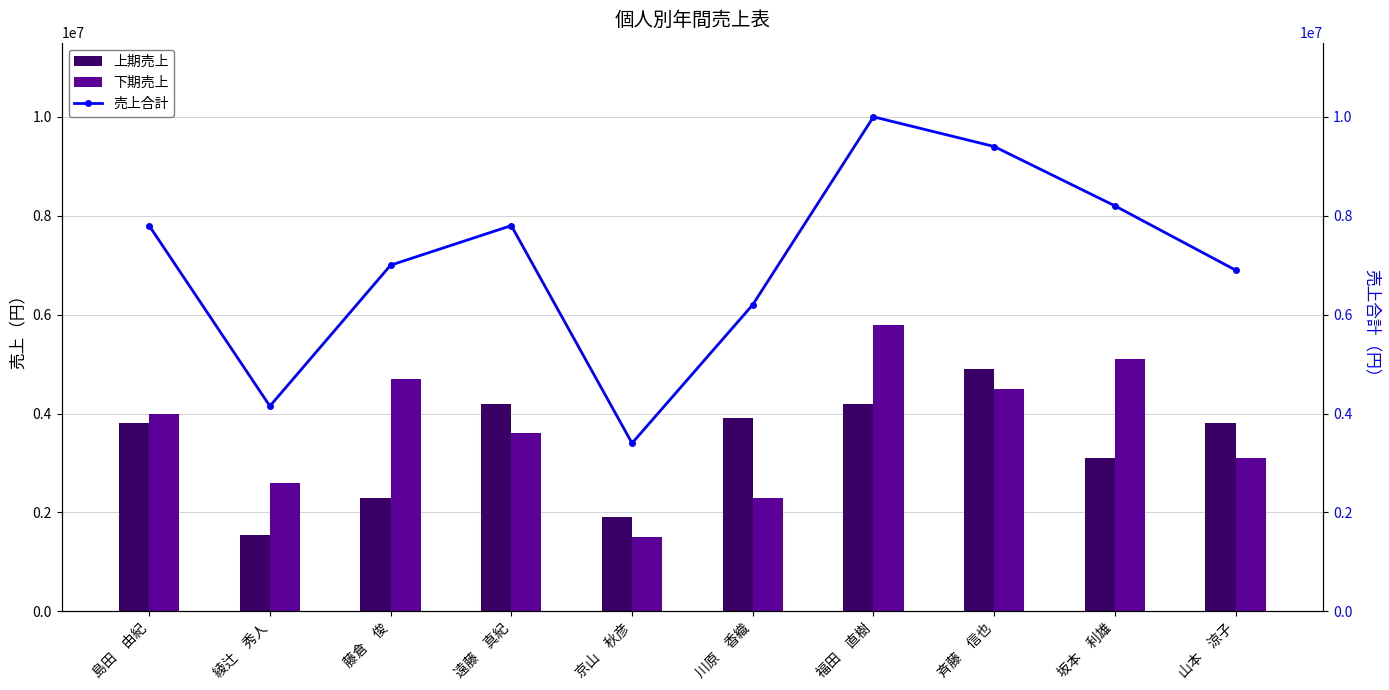

Reading left to right, list all the values displayed in this chart.

上期売上: 島田　由紀=3800000	綾辻　秀人=1550000	藤倉　俊=2300000	遠藤　真紀=4200000	京山　秋彦=1900000	川原　香織=3900000	福田　直樹=4200000	斉藤　信也=4900000	坂本　利雄=3100000	山本　涼子=3800000
下期売上: 島田　由紀=4000000	綾辻　秀人=2600000	藤倉　俊=4700000	遠藤　真紀=3600000	京山　秋彦=1500000	川原　香織=2300000	福田　直樹=5800000	斉藤　信也=4500000	坂本　利雄=5100000	山本　涼子=3100000
売上合計: 島田　由紀=7800000	綾辻　秀人=4150000	藤倉　俊=7000000	遠藤　真紀=7800000	京山　秋彦=3400000	川原　香織=6200000	福田　直樹=10000000	斉藤　信也=9400000	坂本　利雄=8200000	山本　涼子=6900000